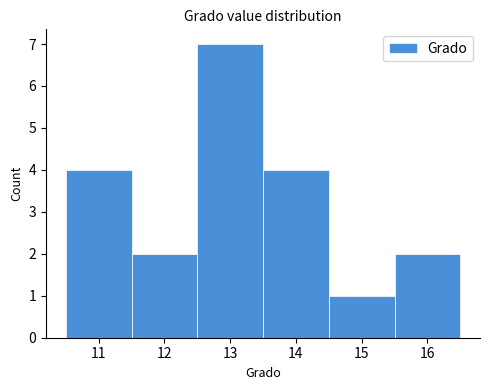

Reading left to right, list every bar in this chart as the range it spans on the x-axis followed by its height. The values are not printed on the chart, so give them approximately, as read against the axis.

10.5 to 11.5: 4
11.5 to 12.5: 2
12.5 to 13.5: 7
13.5 to 14.5: 4
14.5 to 15.5: 1
15.5 to 16.5: 2